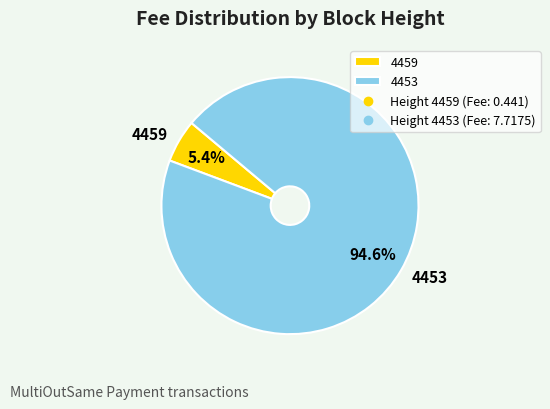

What percentage is NOT represented by 4459?

94.6%